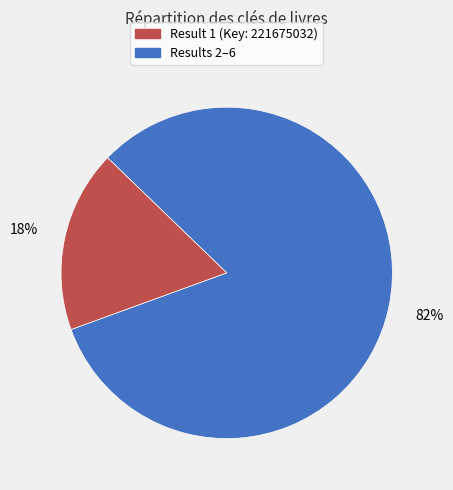

Is there a majority slice in this chart?

Yes